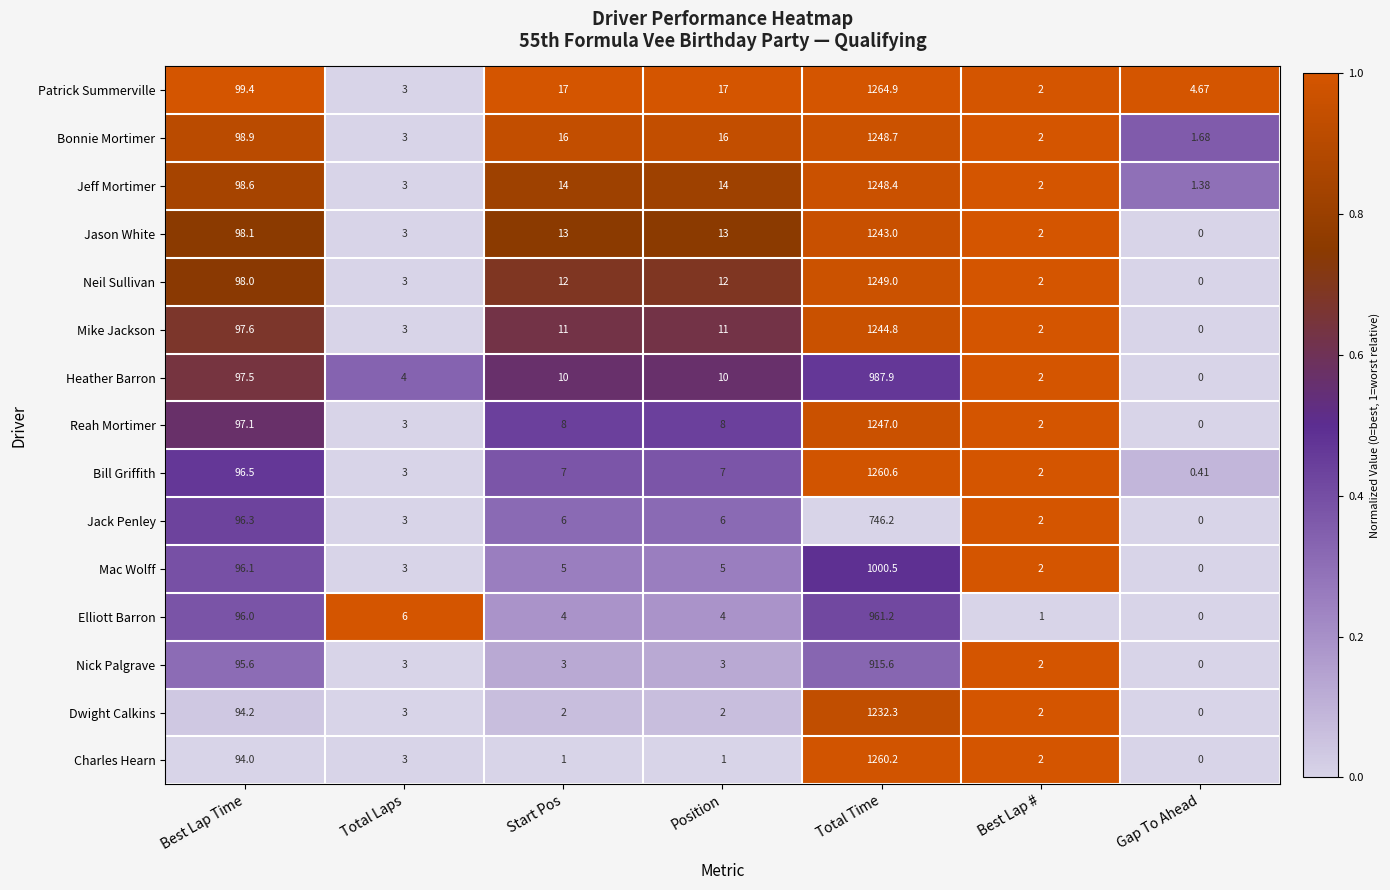

Which category has the highest value in the Reah Mortimer series?

Total Time